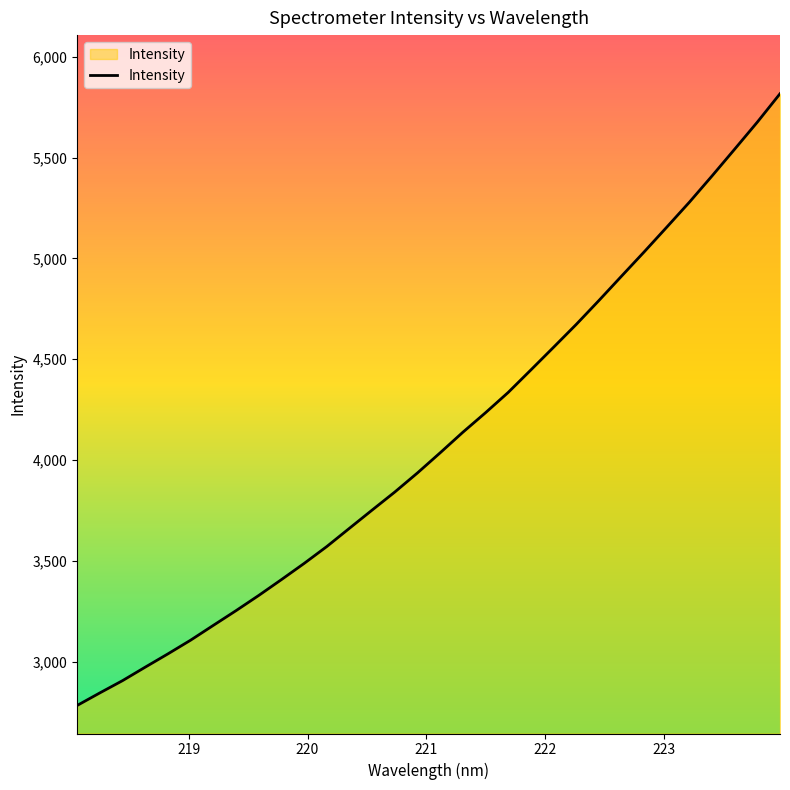

What is the greatest value displayed?

5817.1